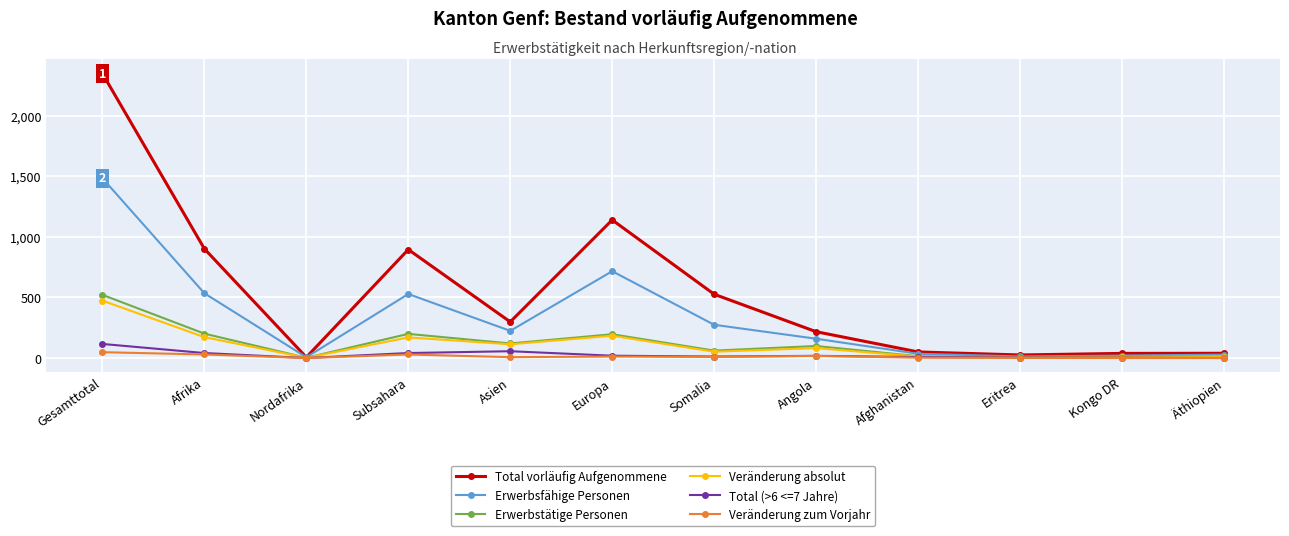

The value of Total vorläufig Aufgenommene at Subsahara is 895. True or false?

True